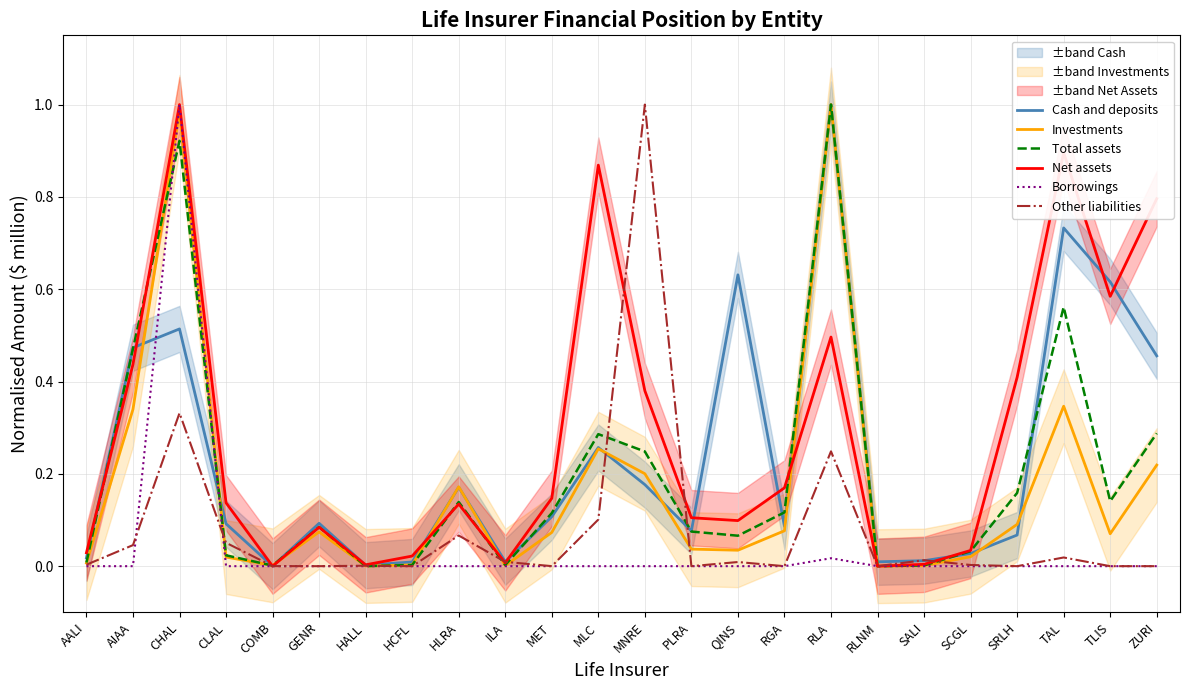

At ILA, list the series in order from largest to smallest.

Cash and deposits, Other liabilities, Net assets, Total assets, Investments, Borrowings